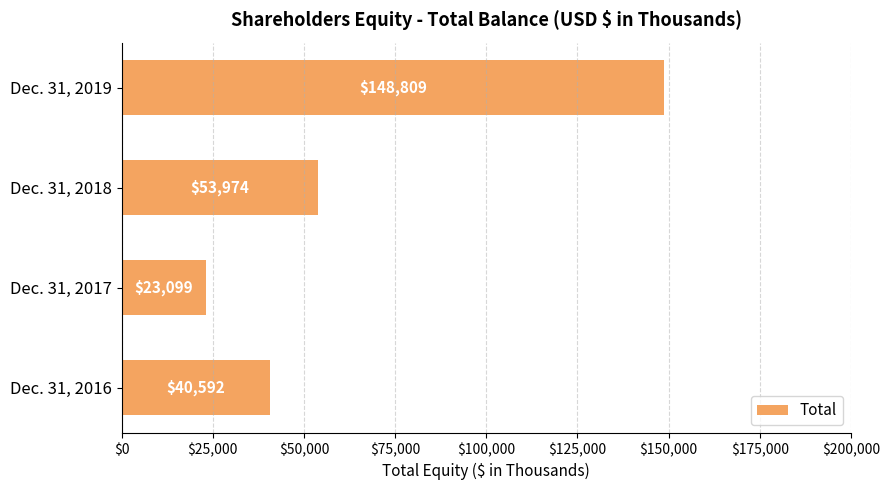

How many bars are there in total?

4